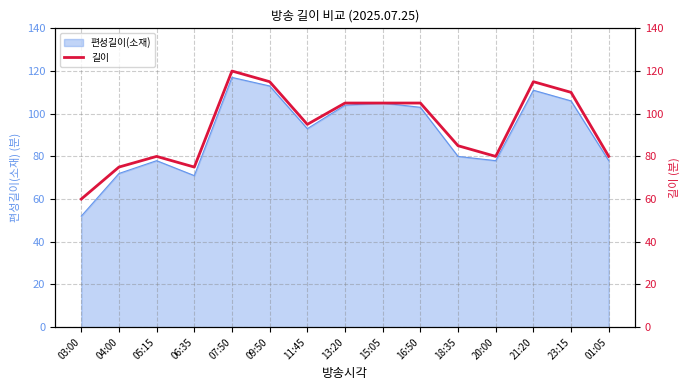

Which category has the highest value across all series?

07:50